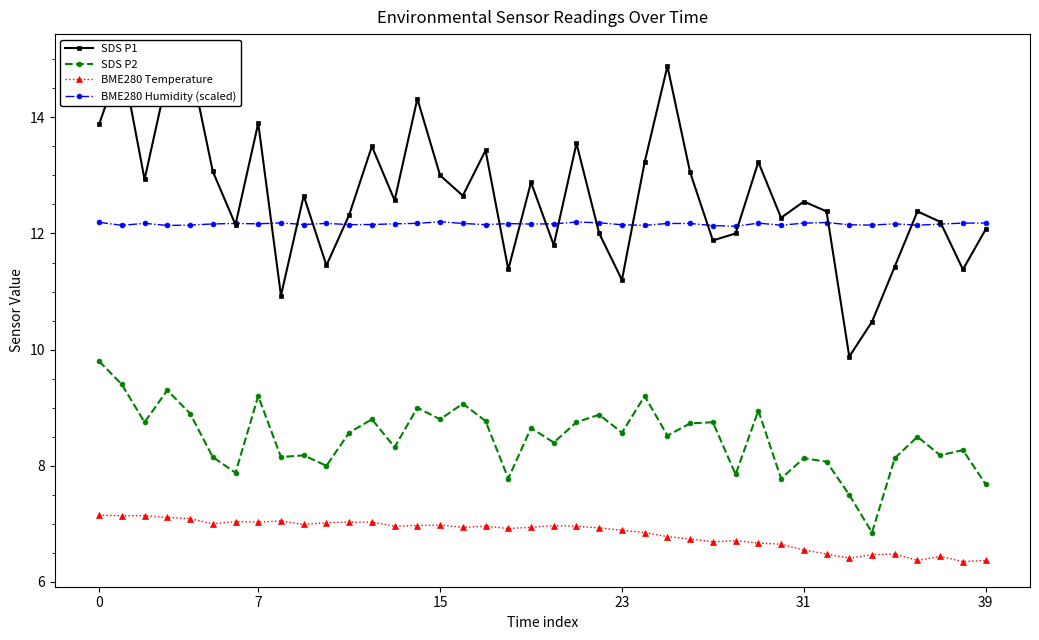

What value does the SDS P2 series have at 38?

8.3